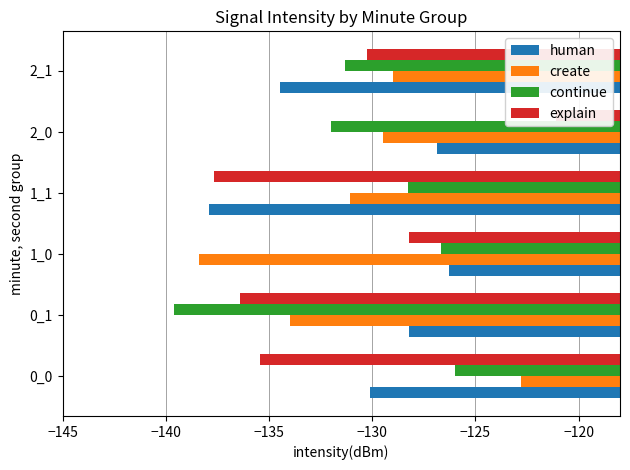

What is the value of the human bar at the 5th from the left?

-126.8